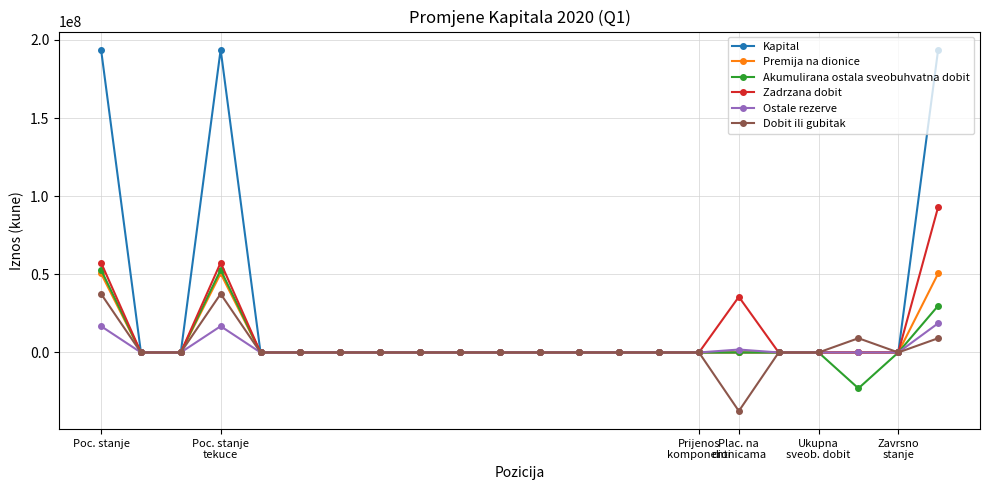

What is the value of the Premija na dionice point at the 1st from the left?

50540542